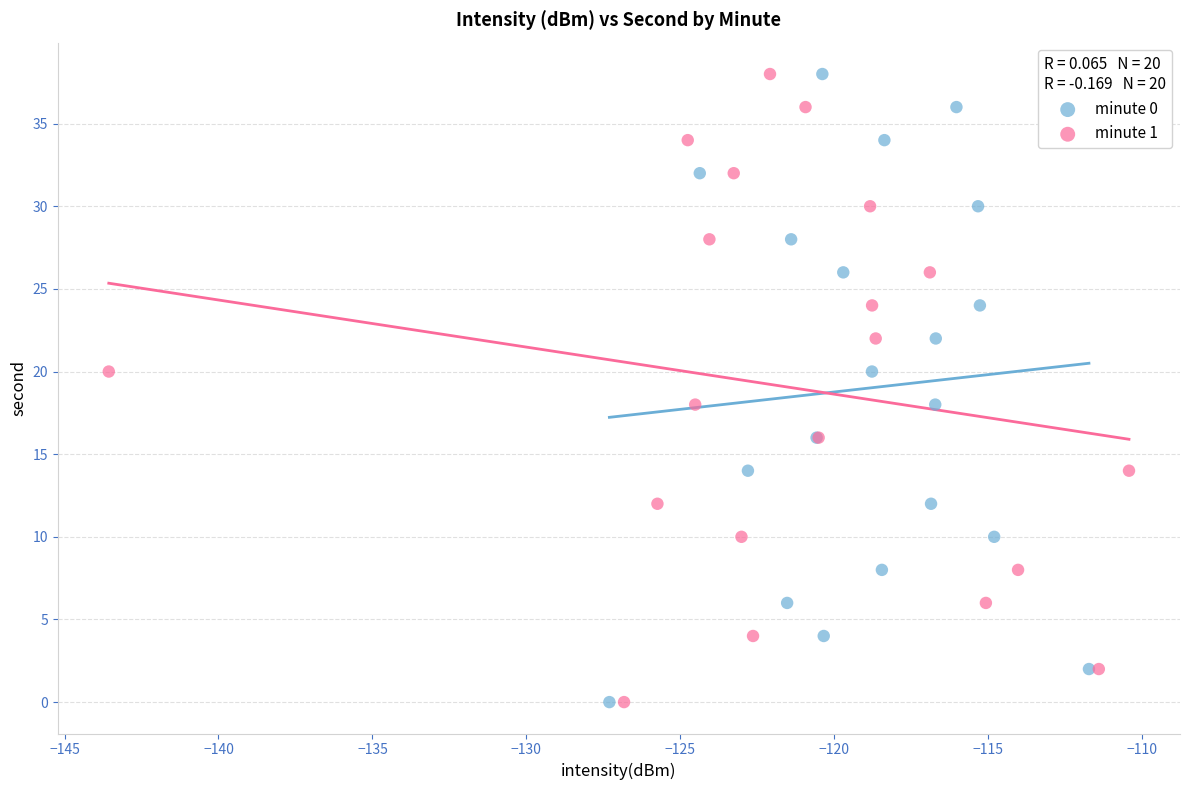

What are all the series names shown in the legend?

minute 0, minute 1